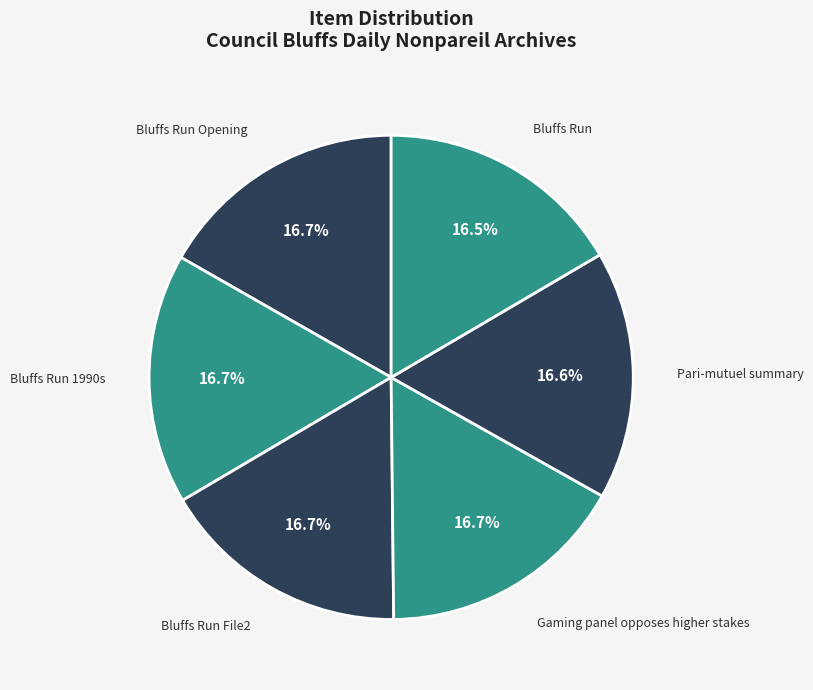

How many segments does this pie chart have?

6